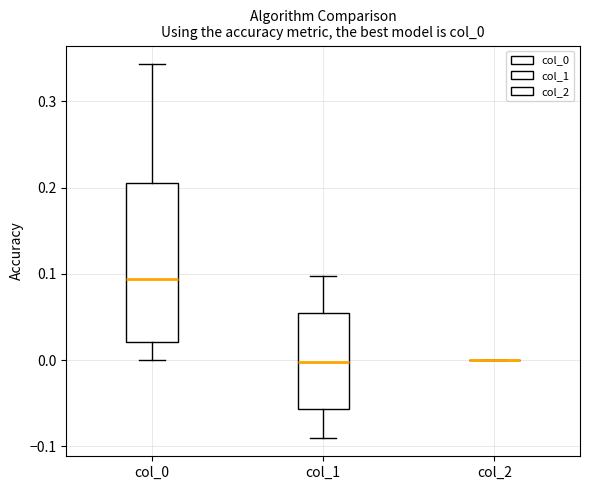

Reading left to right, read every box against the y-axis: the position of its median line, the range the box covers, and the ends of its whiskers. The values are not printed on the chart, so give them approximately, as read against the axis.

col_0: median 0.09, box 0.02 to 0.21, whiskers 0.00 to 0.34
col_1: median 0.00, box -0.06 to 0.05, whiskers -0.09 to 0.10
col_2: box collapsed to a line at 0.00, whiskers 0.00 to 0.00